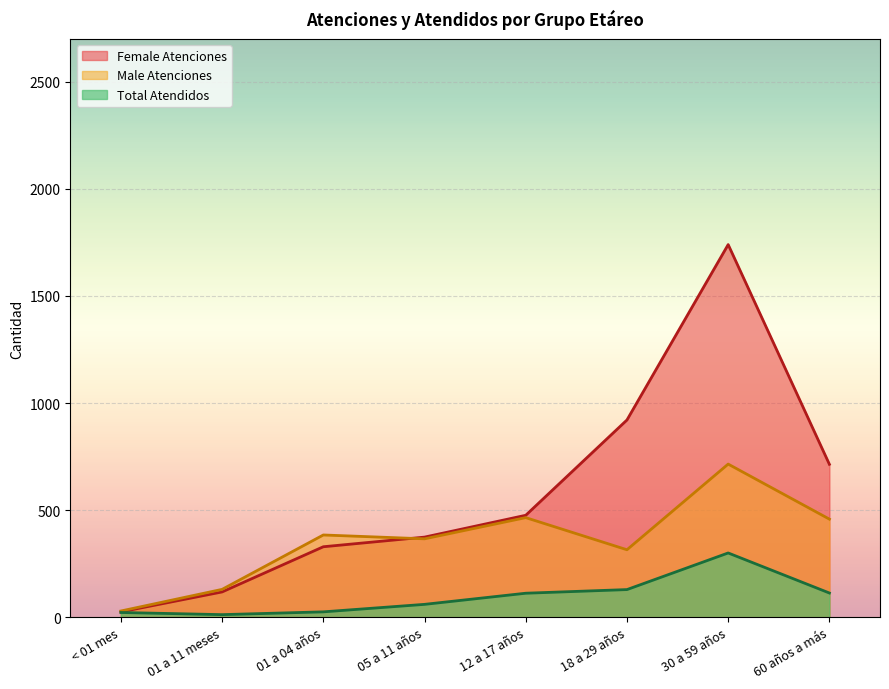

How many lines are shown in the chart?

3